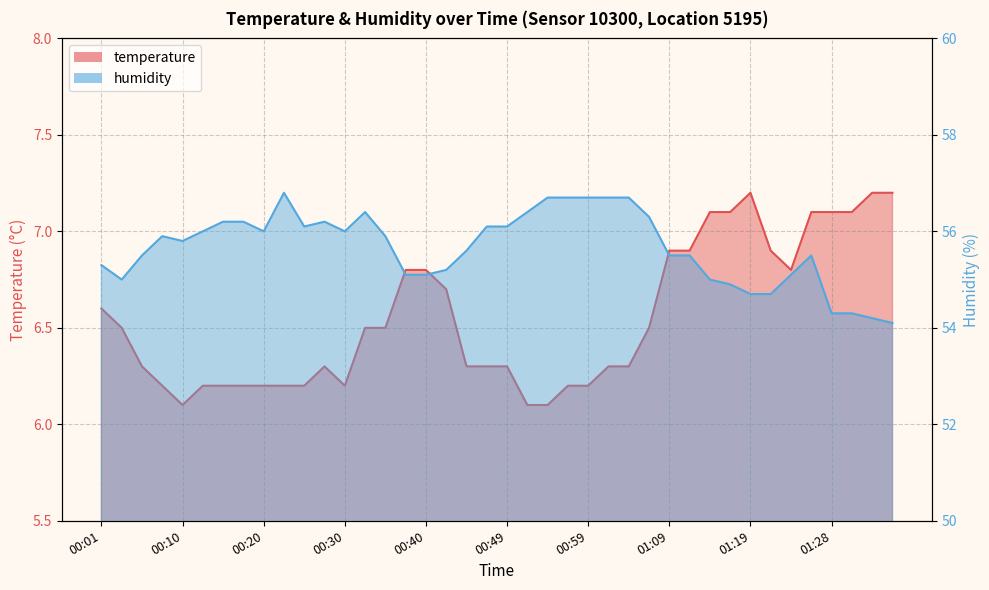

What value does the temperature series have at 00:37?

6.8